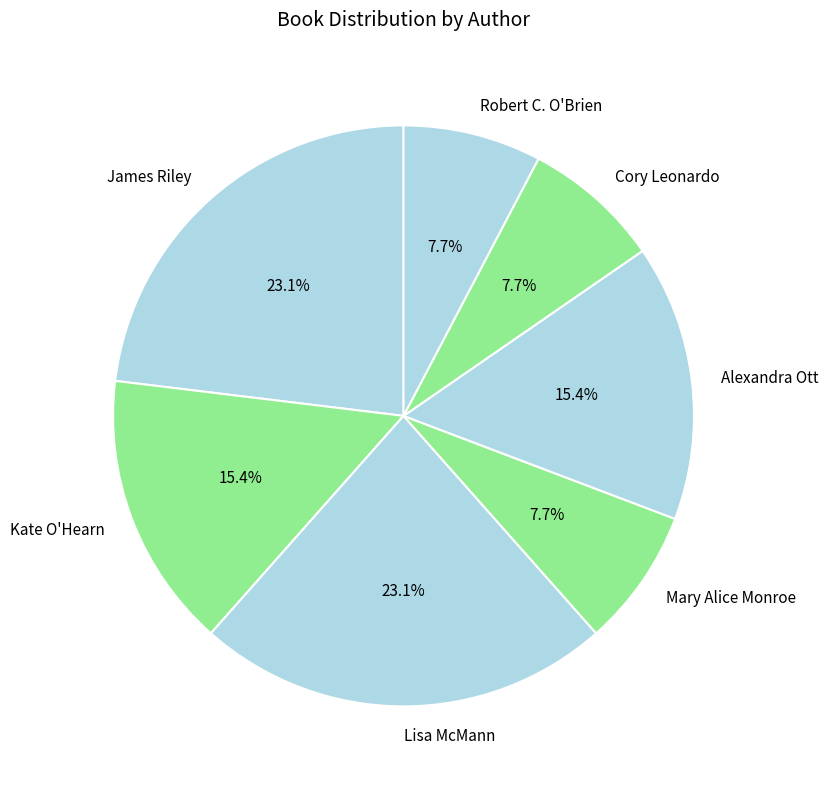

To the nearest percent, what portion does Cory Leonardo represent?

8%